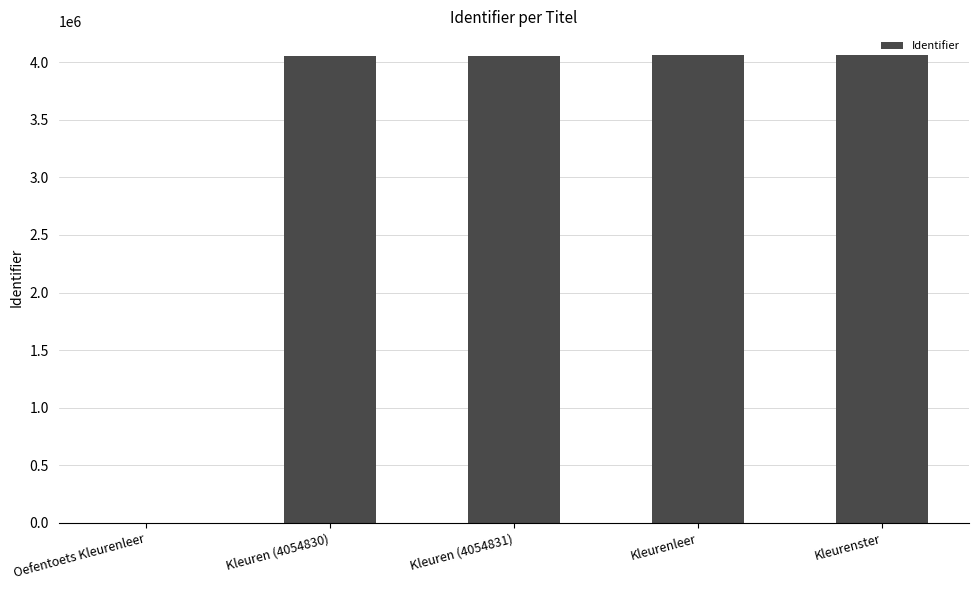

What is the sum of the values at Kleurenster and Kleurenleer?

8129341